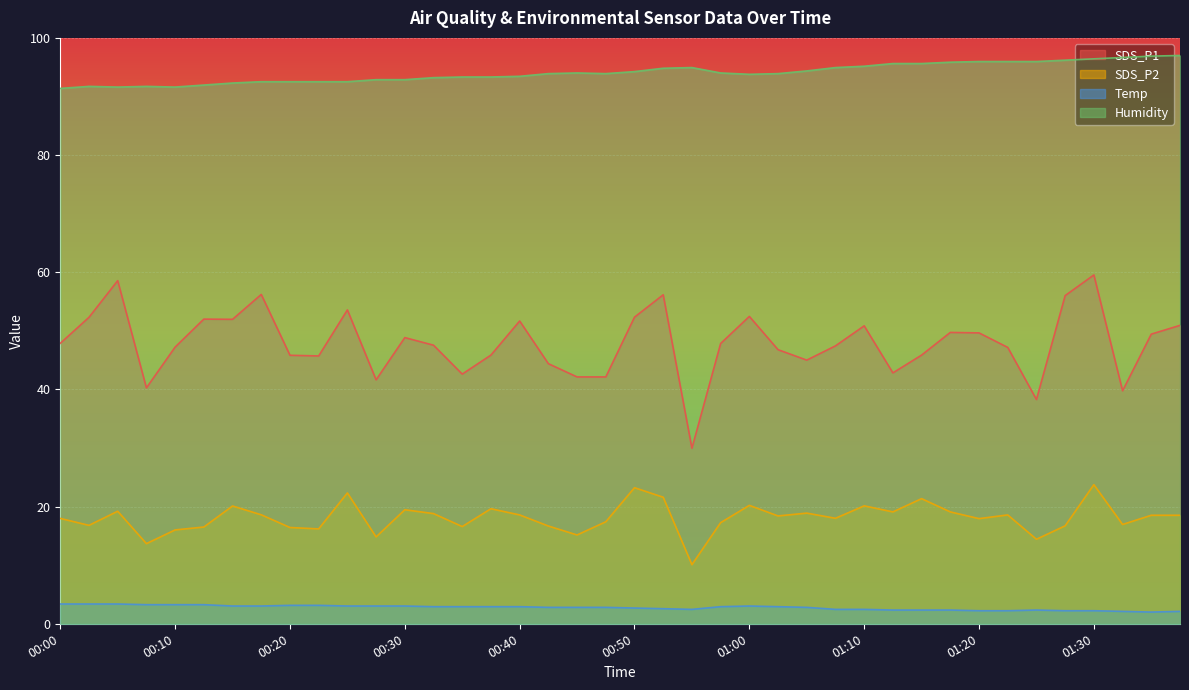

What value does the SDS_P1 series have at 01:00?

52.5